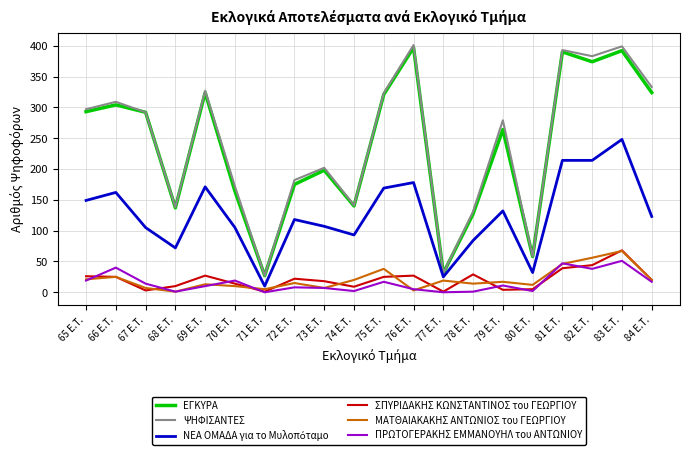

What is the difference between the maximum and minimum values in the ΜΑΤΘΑΙΑΚΑΚΗΣ ΑΝΤΩΝΙΟΣ του ΓΕΩΡΓΙΟΥ series?

66